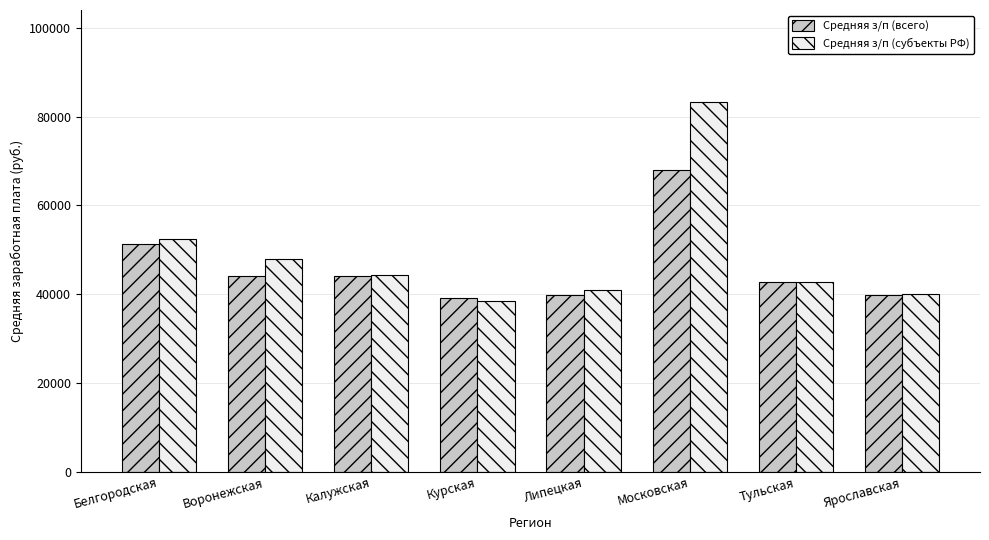

What is the sum of all Средняя з/п (субъекты РФ) values?

390352.8